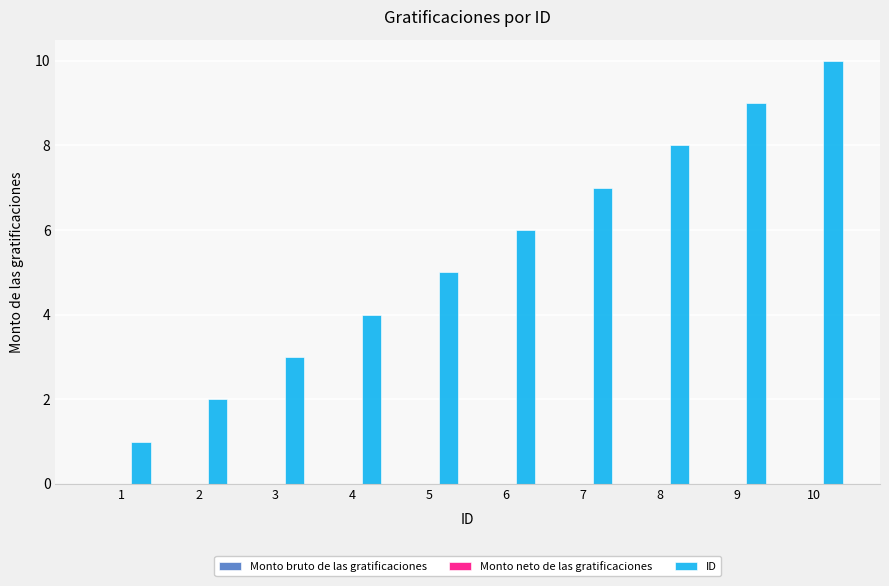

List the labels in order of value, smallest first.

1, 2, 3, 4, 5, 6, 7, 8, 9, 10